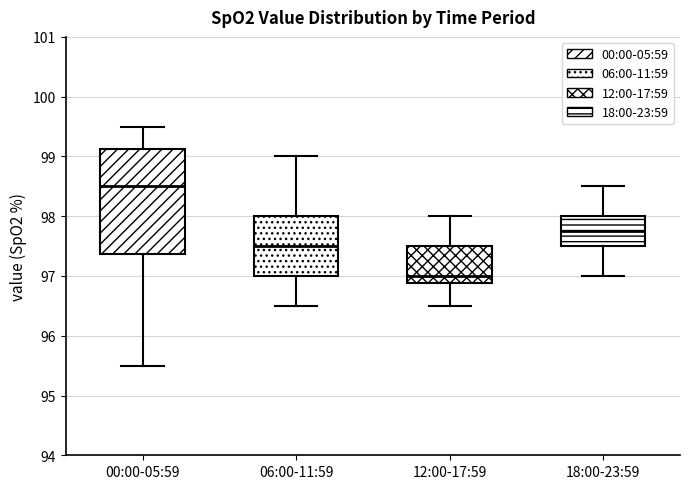

Which box has the lowest median line?

12:00-17:59